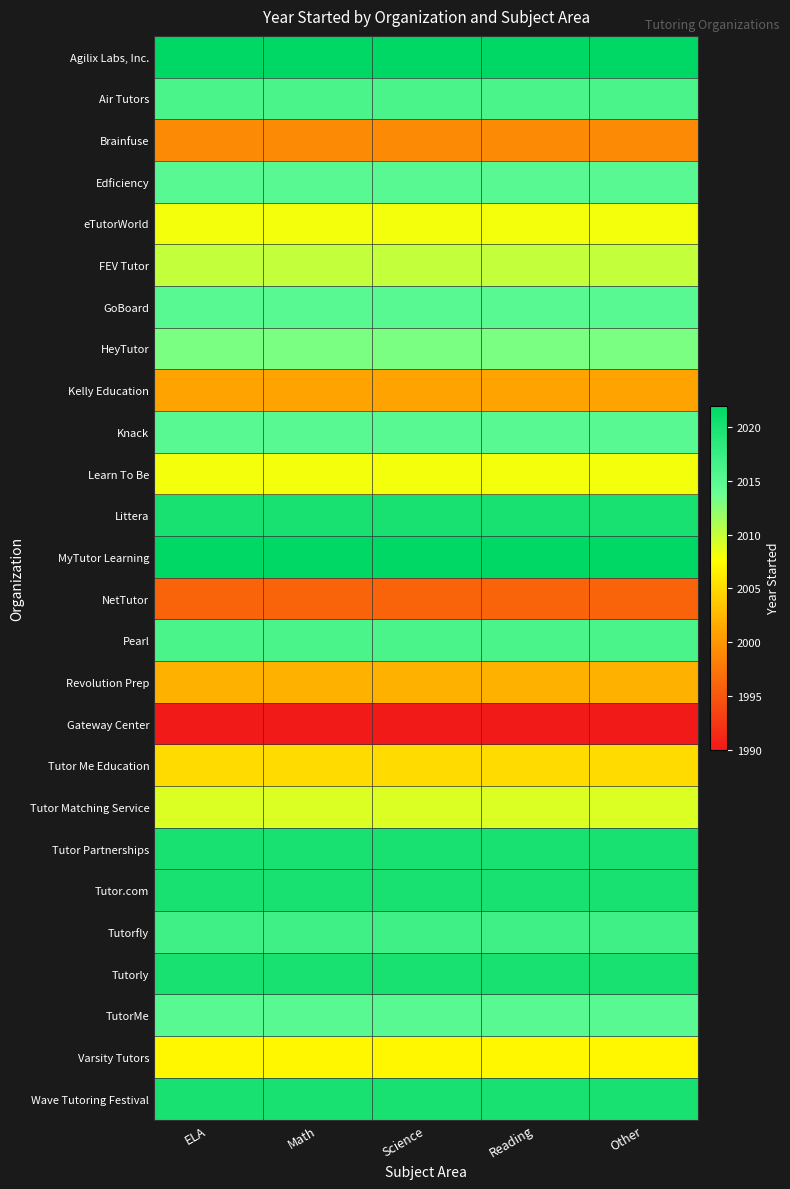

Reading left to right, what are all the values shown in this chart?

Agilix Labs, Inc.: ELA=2022	Math=2022	Science=2022	Reading=2022	Other=2022
Air Tutors: ELA=2016	Math=2016	Science=2016	Reading=2016	Other=2016
Brainfuse: ELA=1999	Math=1999	Science=1999	Reading=1999	Other=1999
Edficiency: ELA=2015	Math=2015	Science=2015	Reading=2015	Other=2015
eTutorWorld: ELA=2008	Math=2008	Science=2008	Reading=2008	Other=2008
FEV Tutor: ELA=2010	Math=2010	Science=2010	Reading=2010	Other=2010
GoBoard: ELA=2015	Math=2015	Science=2015	Reading=2015	Other=2015
HeyTutor: ELA=2013	Math=2013	Science=2013	Reading=2013	Other=2013
Kelly Education: ELA=2001	Math=2001	Science=2001	Reading=2001	Other=2001
Knack: ELA=2015	Math=2015	Science=2015	Reading=2015	Other=2015
Learn To Be: ELA=2008	Math=2008	Science=2008	Reading=2008	Other=2008
Littera: ELA=2020	Math=2020	Science=2020	Reading=2020	Other=2020
MyTutor Learning: ELA=2022	Math=2022	Science=2022	Reading=2022	Other=2022
NetTutor: ELA=1996	Math=1996	Science=1996	Reading=1996	Other=1996
Pearl: ELA=2016	Math=2016	Science=2016	Reading=2016	Other=2016
Revolution Prep: ELA=2002	Math=2002	Science=2002	Reading=2002	Other=2002
Gateway Center: ELA=1990	Math=1990	Science=1990	Reading=1990	Other=1990
Tutor Me Education: ELA=2005	Math=2005	Science=2005	Reading=2005	Other=2005
Tutor Matching Service: ELA=2009	Math=2009	Science=2009	Reading=2009	Other=2009
Tutor Partnerships: ELA=2020	Math=2020	Science=2020	Reading=2020	Other=2020
Tutor.com: ELA=2020	Math=2020	Science=2020	Reading=2020	Other=2020
Tutorfly: ELA=2017	Math=2017	Science=2017	Reading=2017	Other=2017
Tutorly: ELA=2020	Math=2020	Science=2020	Reading=2020	Other=2020
TutorMe: ELA=2015	Math=2015	Science=2015	Reading=2015	Other=2015
Varsity Tutors: ELA=2007	Math=2007	Science=2007	Reading=2007	Other=2007
Wave Tutoring Festival: ELA=2020	Math=2020	Science=2020	Reading=2020	Other=2020